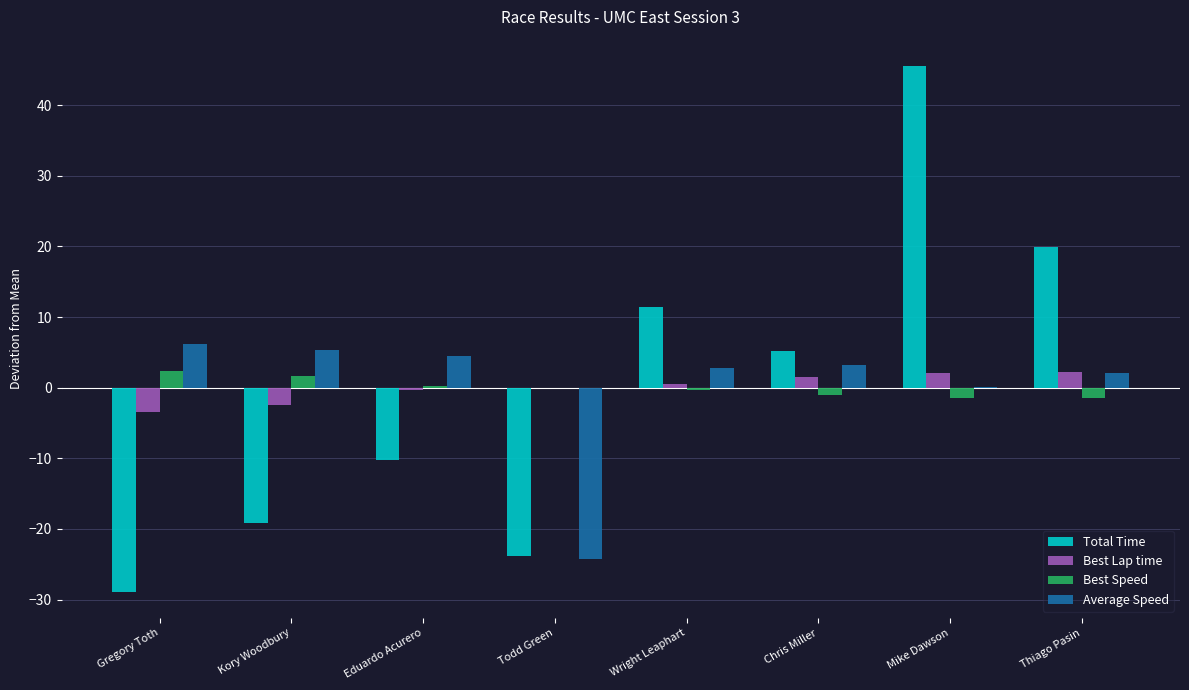

At which category is the sum across all series the highest?

Mike Dawson